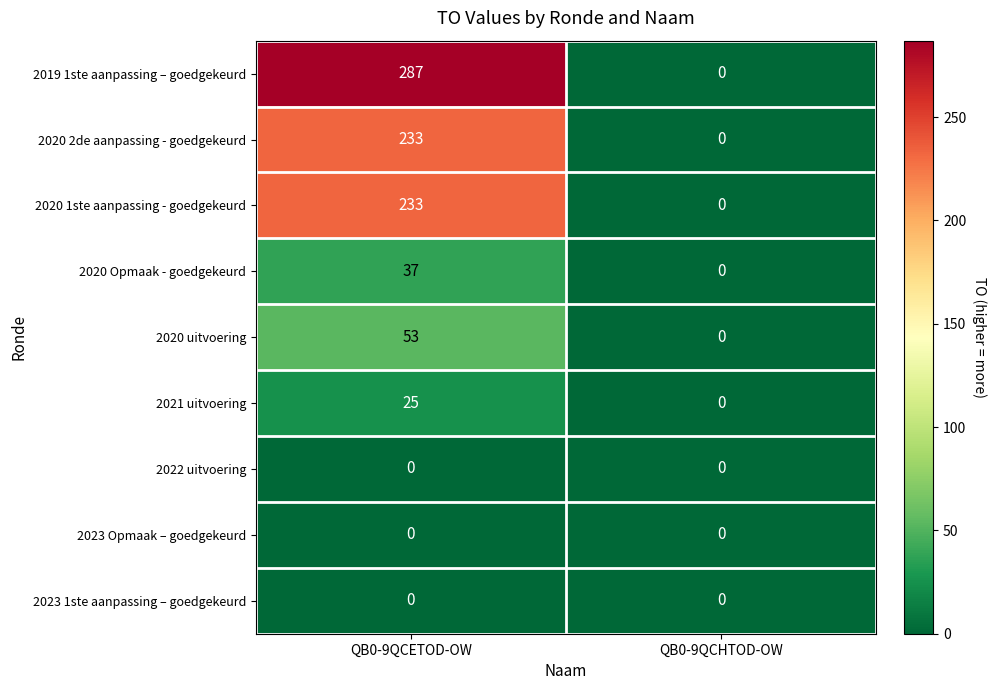

Reading left to right, list all the values displayed in this chart.

2019 1ste aanpassing – goedgekeurd: QB0-9QCETOD-OW=287	QB0-9QCHTOD-OW=0
2020 2de aanpassing - goedgekeurd: QB0-9QCETOD-OW=233	QB0-9QCHTOD-OW=0
2020 1ste aanpassing - goedgekeurd: QB0-9QCETOD-OW=233	QB0-9QCHTOD-OW=0
2020 Opmaak - goedgekeurd: QB0-9QCETOD-OW=37	QB0-9QCHTOD-OW=0
2020 uitvoering: QB0-9QCETOD-OW=53	QB0-9QCHTOD-OW=0
2021 uitvoering: QB0-9QCETOD-OW=25	QB0-9QCHTOD-OW=0
2022 uitvoering: QB0-9QCETOD-OW=0	QB0-9QCHTOD-OW=0
2023 Opmaak – goedgekeurd: QB0-9QCETOD-OW=0	QB0-9QCHTOD-OW=0
2023 1ste aanpassing – goedgekeurd: QB0-9QCETOD-OW=0	QB0-9QCHTOD-OW=0